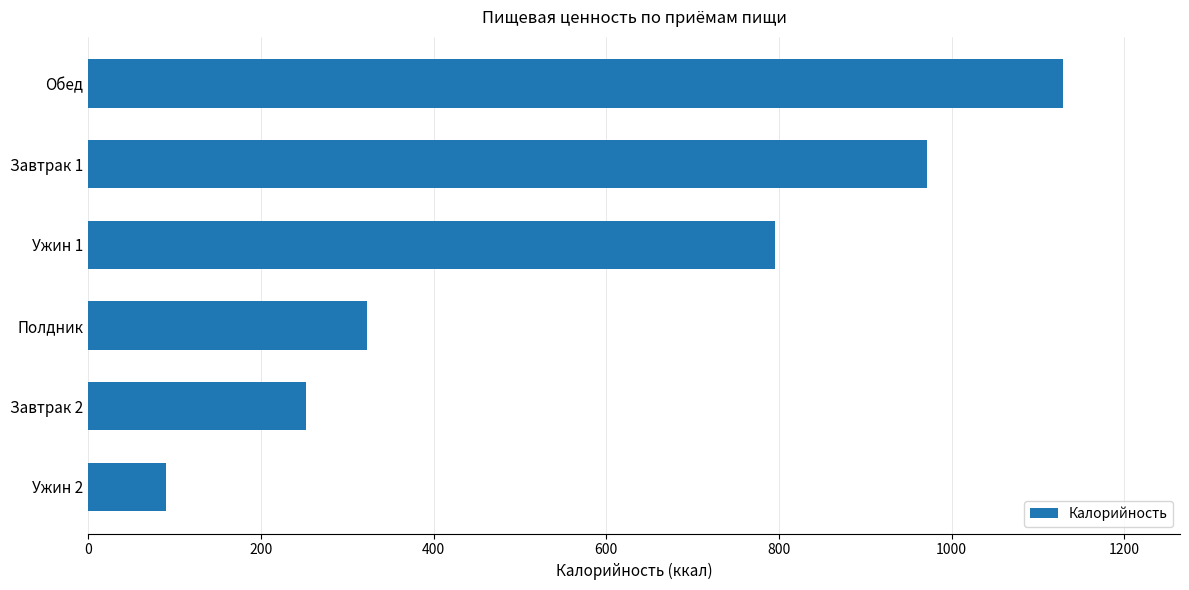

List the labels in order of value, smallest first.

Ужин 2, Завтрак 2, Полдник, Ужин 1, Завтрак 1, Обед